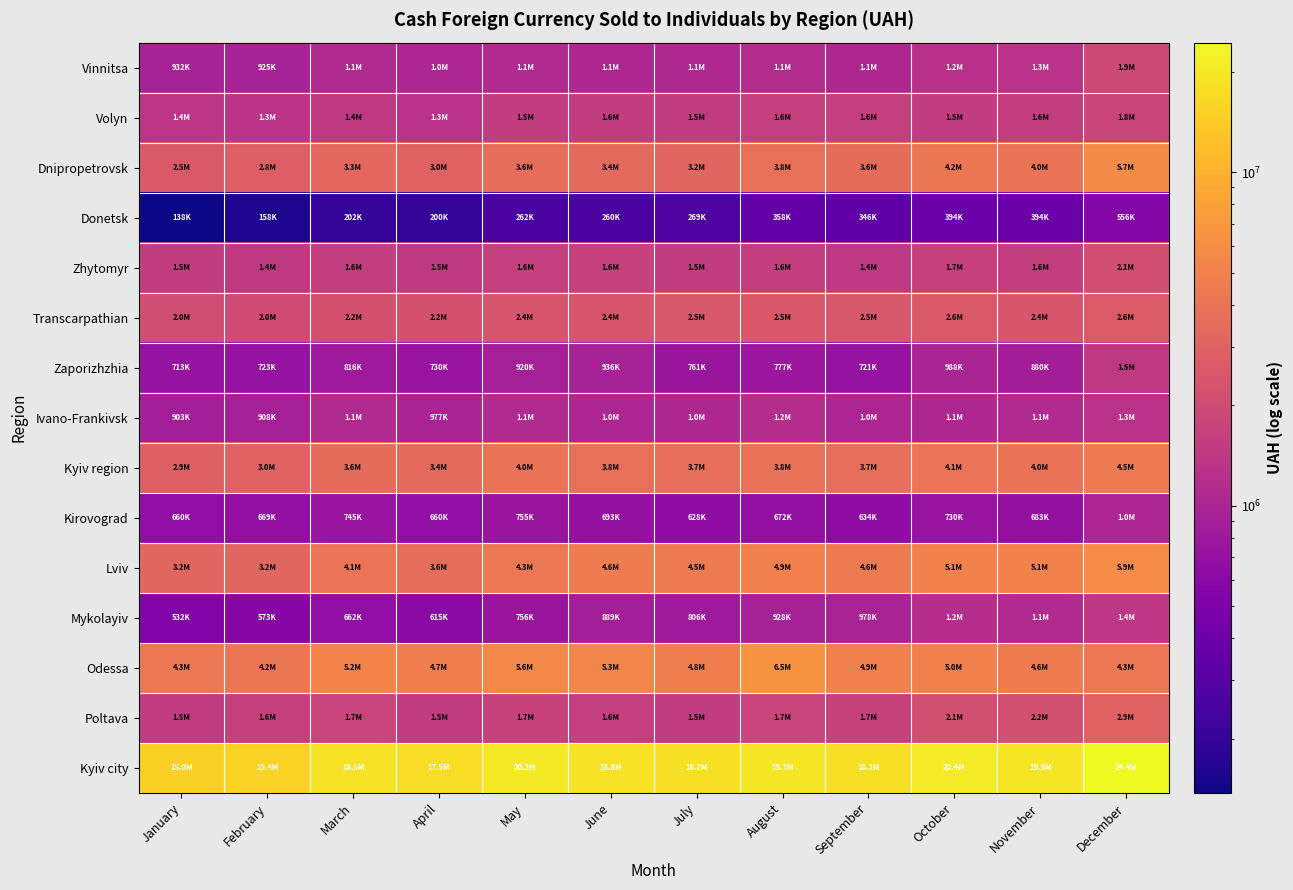

At July, list the series in order from largest to smallest.

Kyiv city, Odessa, Lviv, Kyiv region, Dnipropetrovsk, Transcarpathian, Zhytomyr, Poltava, Volyn, Vinnitsa, Ivano-Frankivsk, Mykolayiv, Zaporizhzhia, Kirovograd, Donetsk